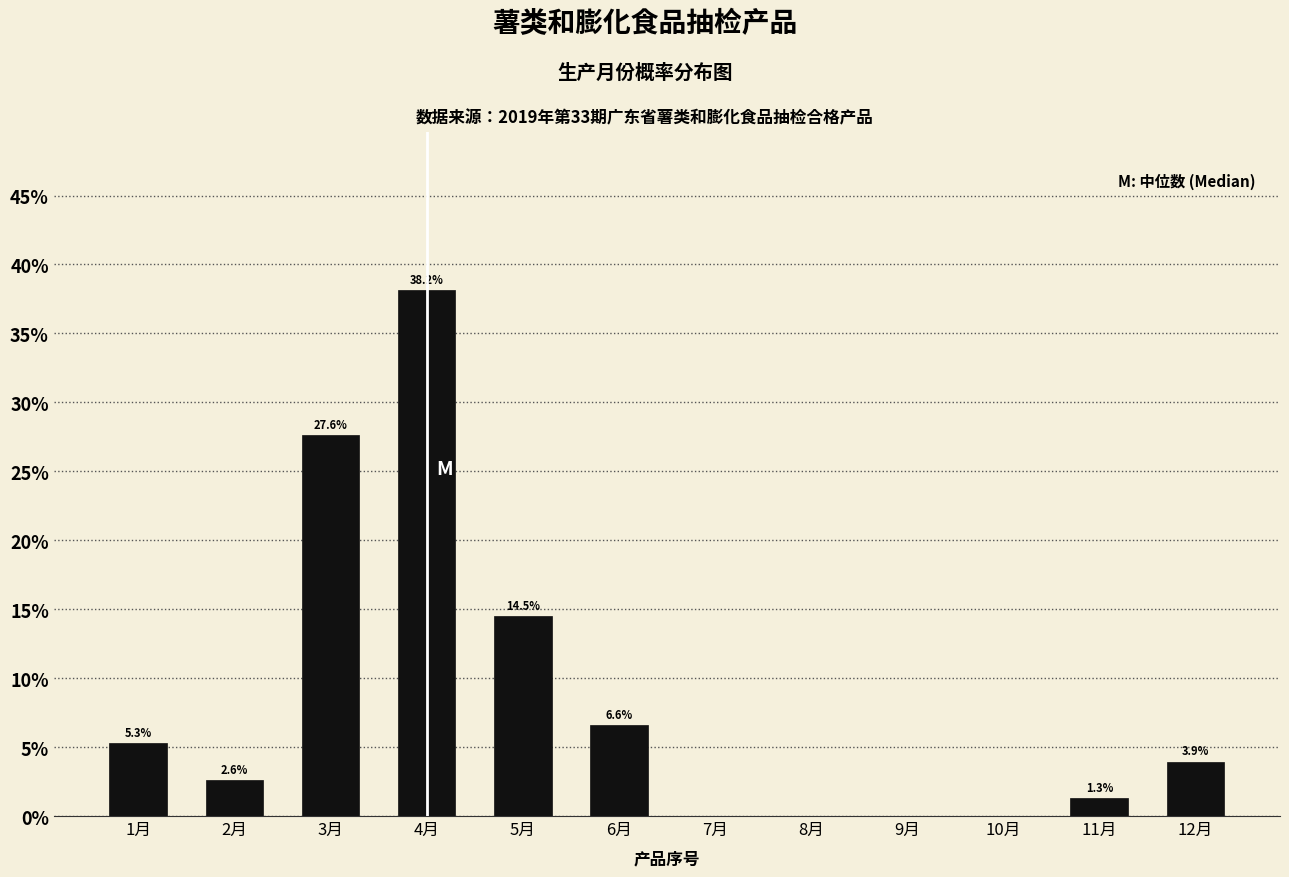

Reading left to right, transcribe all the data shown in this chart.

1月=5.3	2月=2.6	3月=27.6	4月=38.2	5月=14.5	6月=6.6	7月=0.0	8月=0.0	9月=0.0	10月=0.0	11月=1.3	12月=3.9